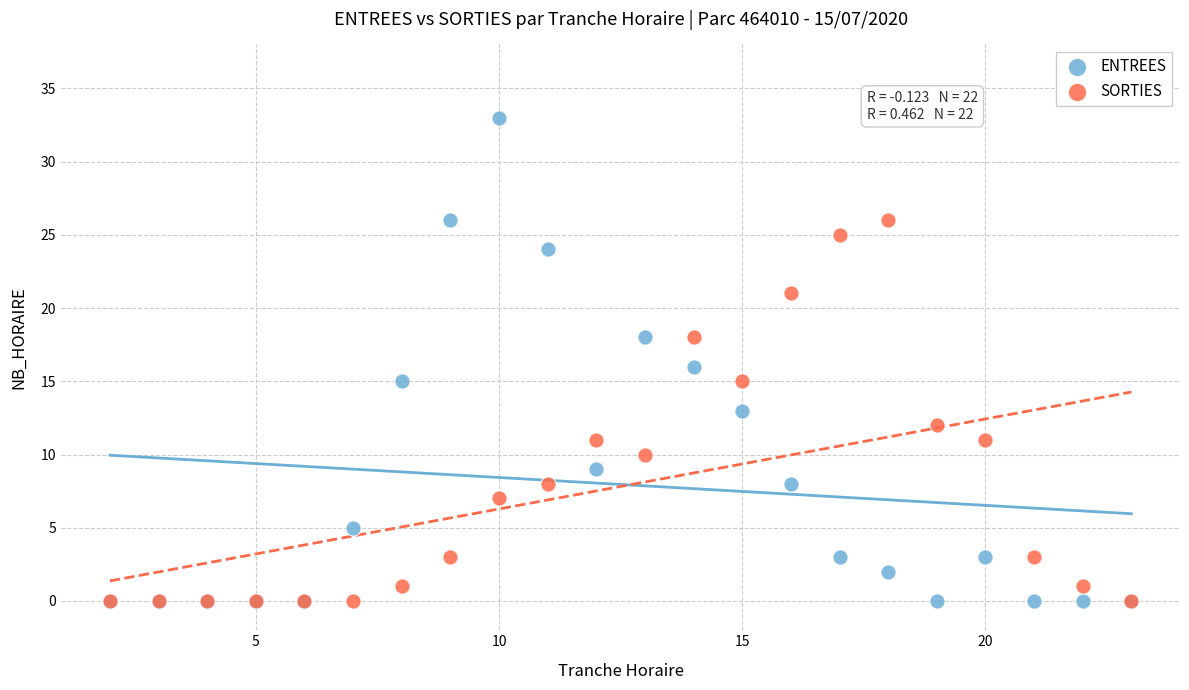

Which series reaches the maximum Y coordinate?

ENTREES